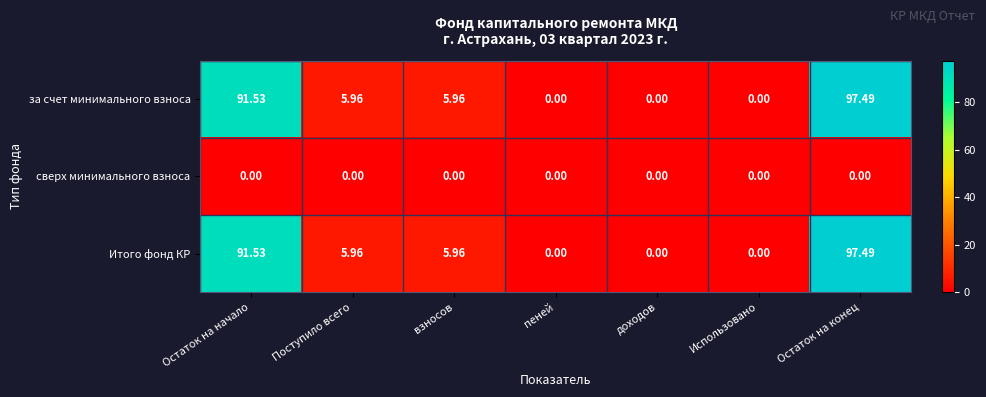

Where does the за счет минимального взноса series first go above 5?

Остаток на начало